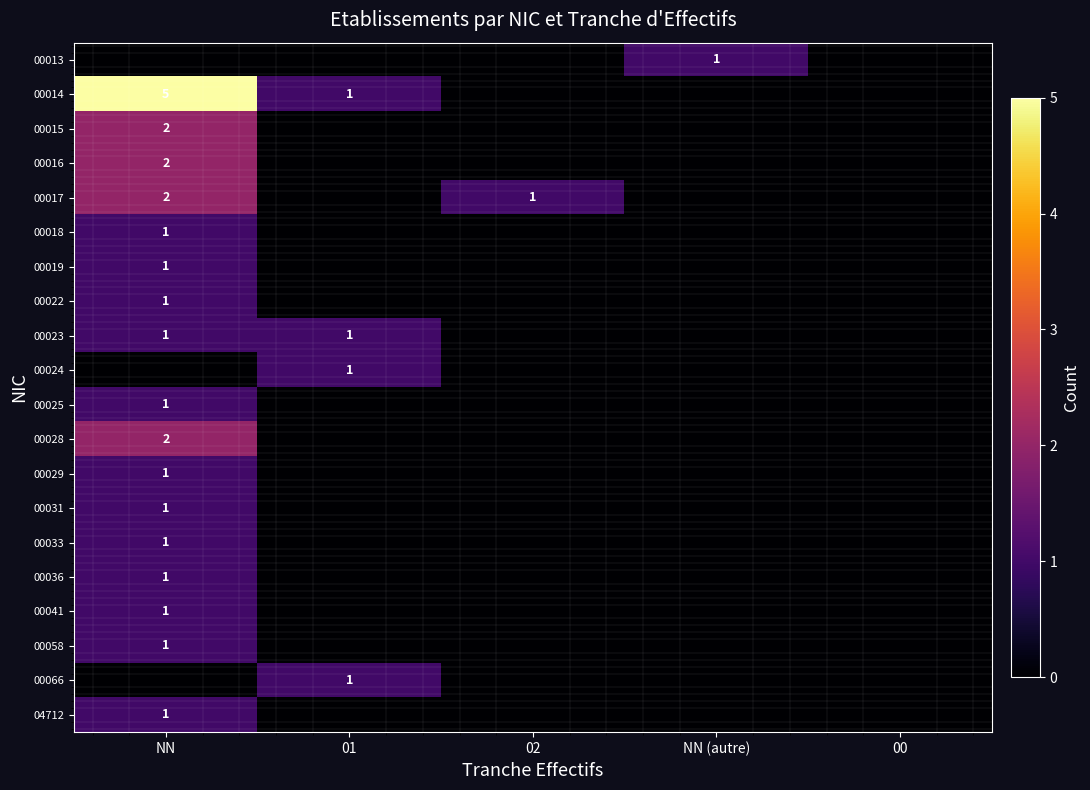

The 00014 series shows 5 at NN. True or false?

True